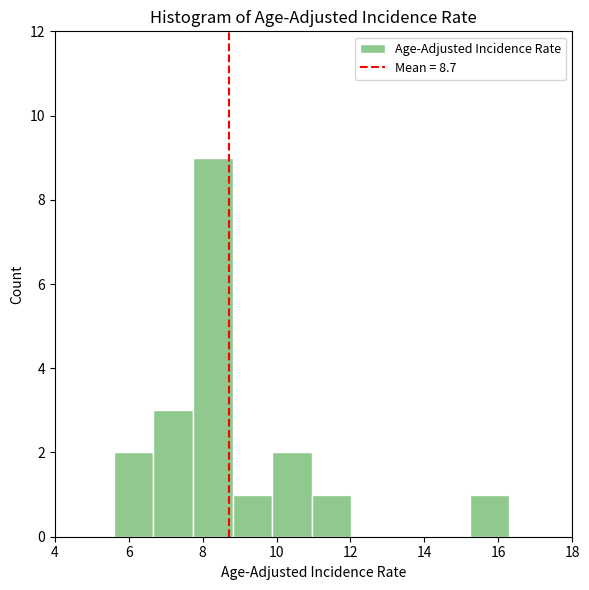

Over which range of the x-axis is the bar tallest?

7.8 to 8.8